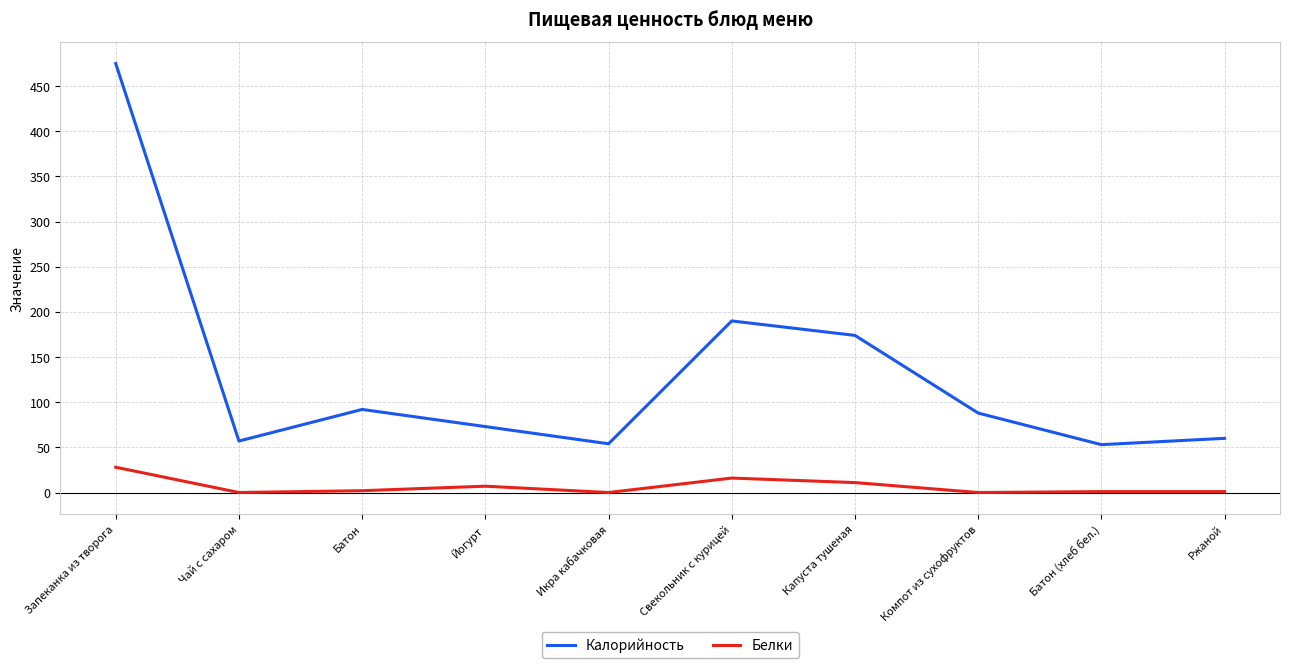

What is the difference between the maximum and minimum values in the Белки series?

28